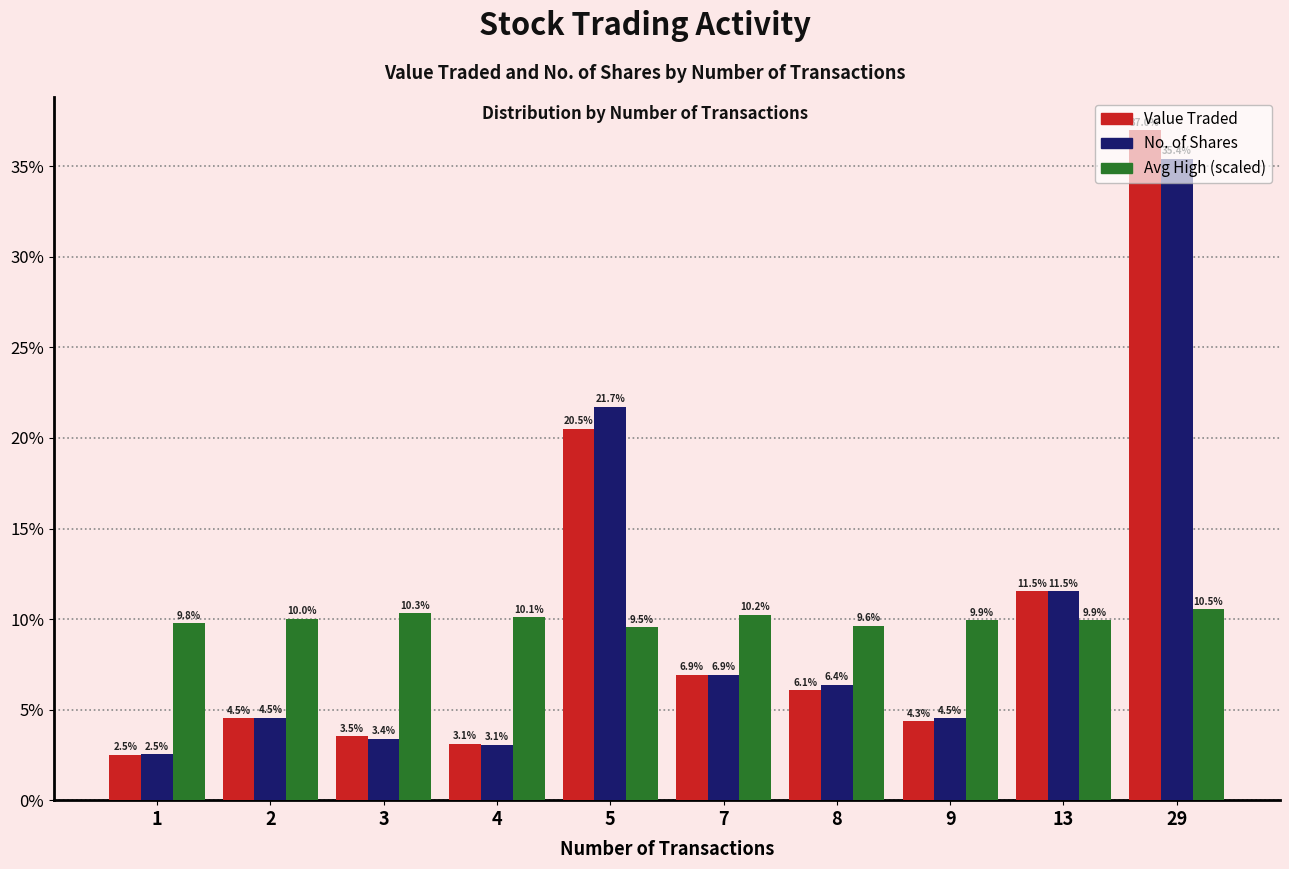

What is the greatest value displayed?

37.0